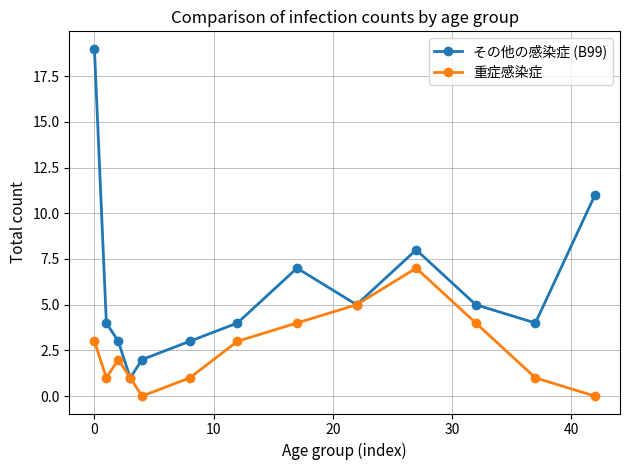

What is the value of the その他の感染症 (B99) point at the 9th from the left?

5